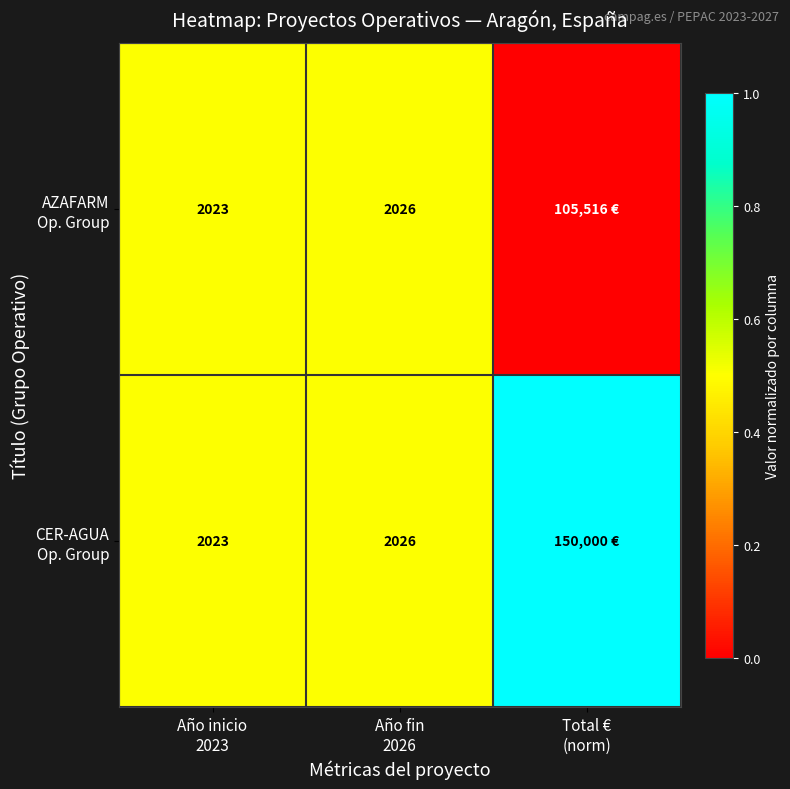

True or false: CER-AGUA Op. Group has a value of 0.5 at Año inicio 2023.

True